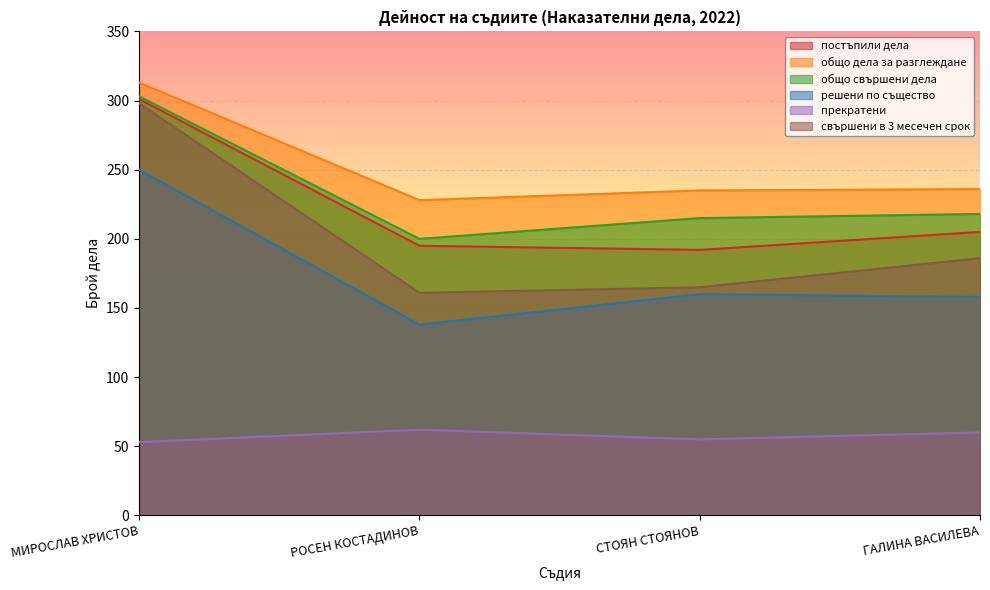

Which series has the widest spread of values?

свършени в 3 месечен срок